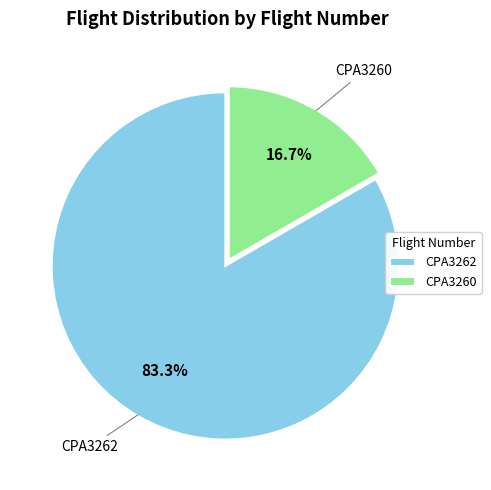

How many segments does this pie chart have?

2